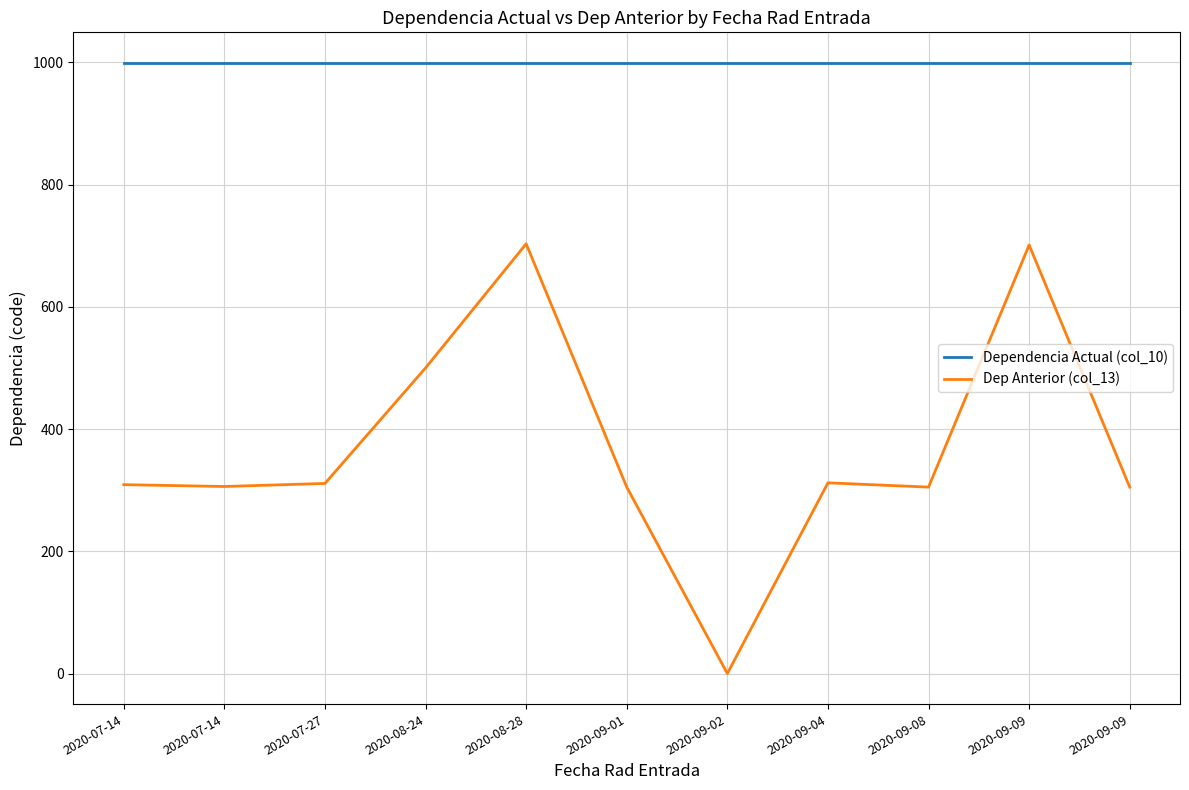

What is the difference between the maximum and minimum values in the Dep Anterior (col_13) series?

703